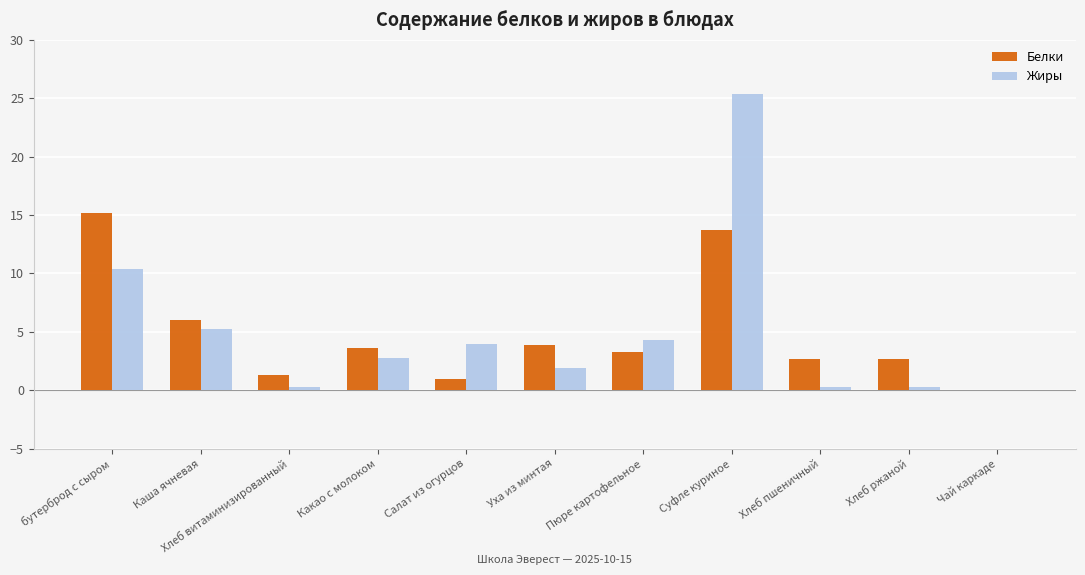

Does the chart contain stacked bars?

No